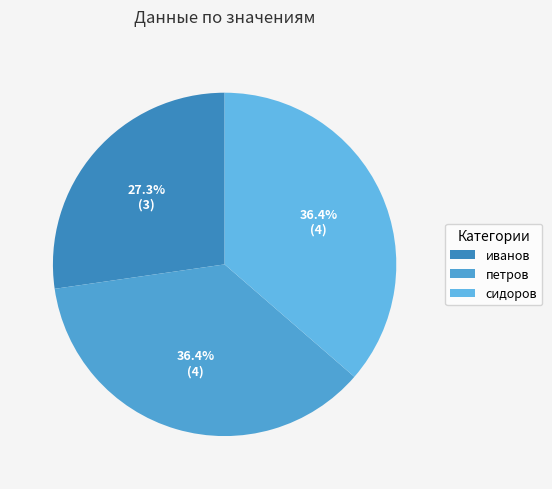

What is the change in value from иванов to сидоров?

+1